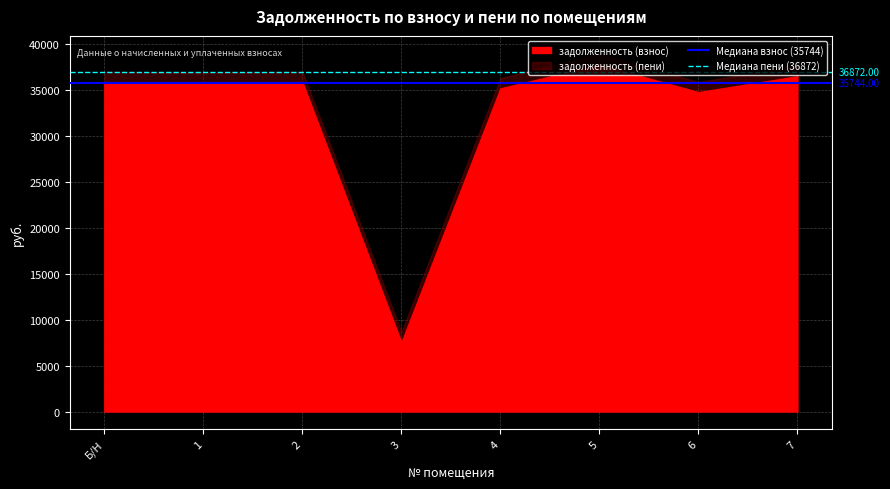

Which series has the largest total across all categories?

Медиана пени (36872)